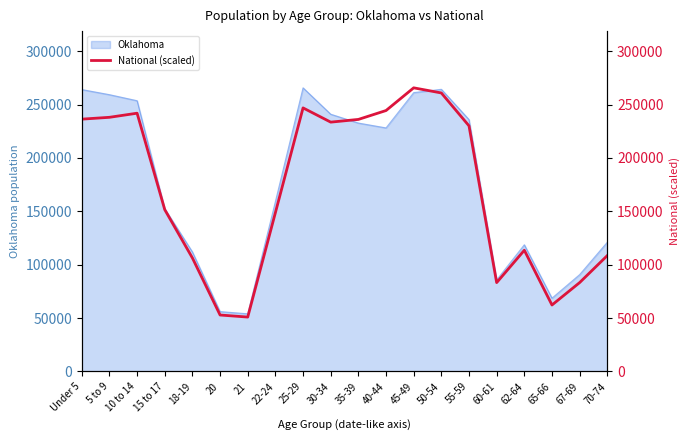

Where is the first local maximum?

10 to 14